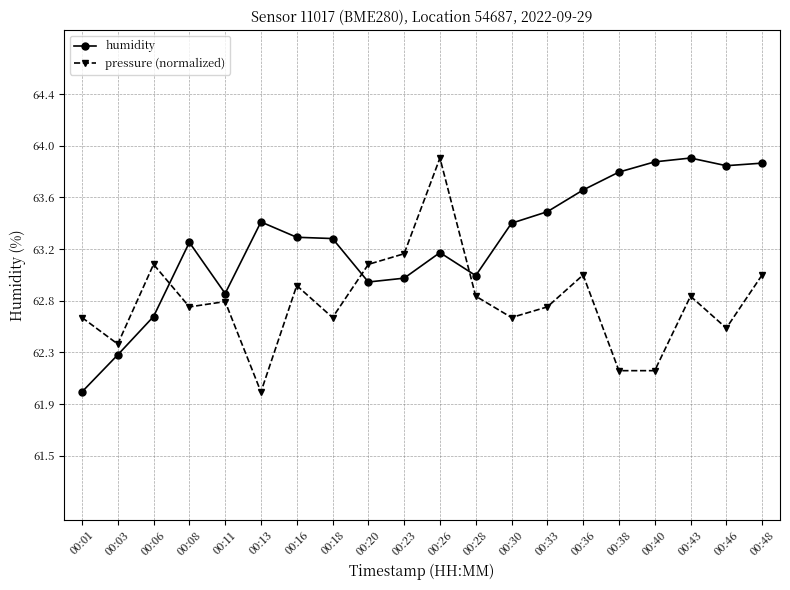

List the series in order of their peak value, lowest first.

humidity, pressure (normalized)